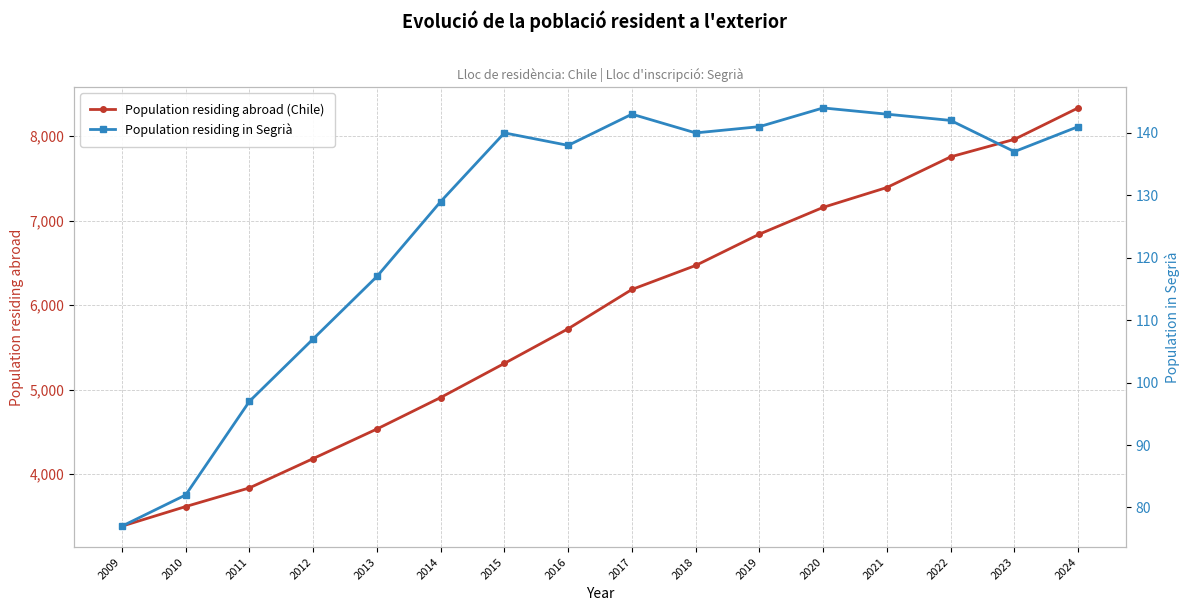

Rank the categories by Population residing in Segrià value from lowest to highest.

2009, 2010, 2011, 2012, 2013, 2014, 2023, 2016, 2015, 2018, 2019, 2024, 2022, 2017, 2021, 2020